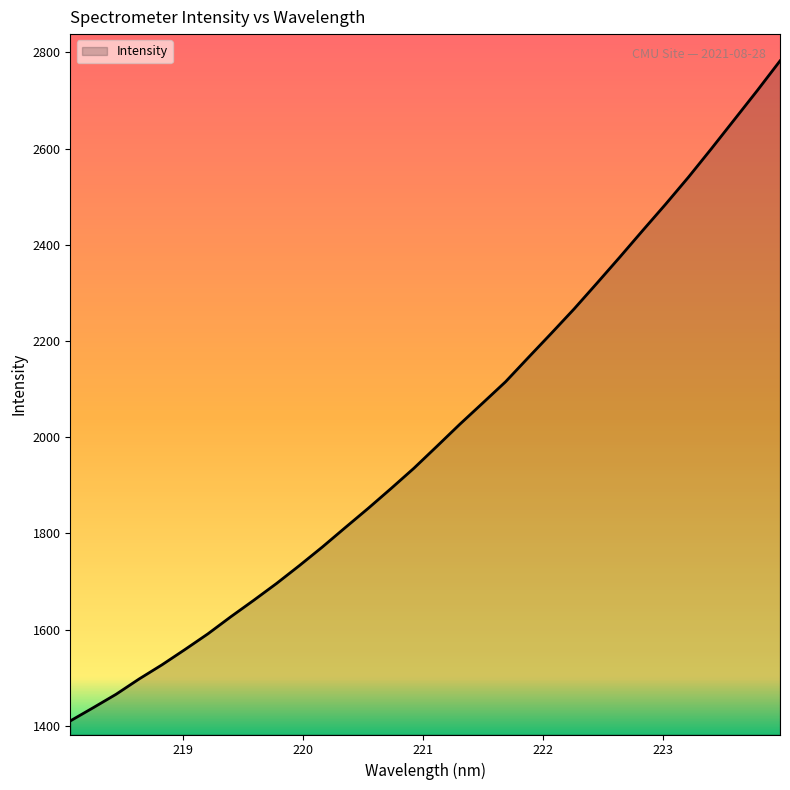

What is the maximum value shown in the chart?

2782.1